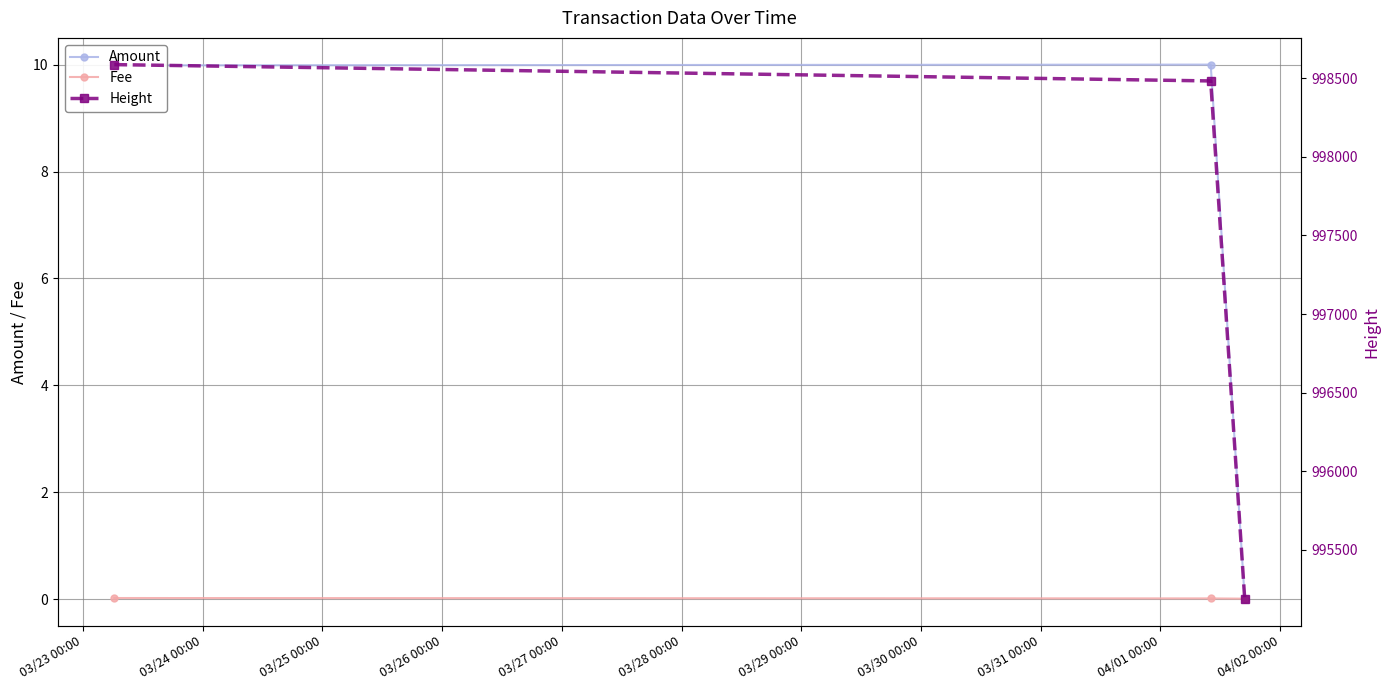

What are all the series names shown in the legend?

Amount, Fee, Height